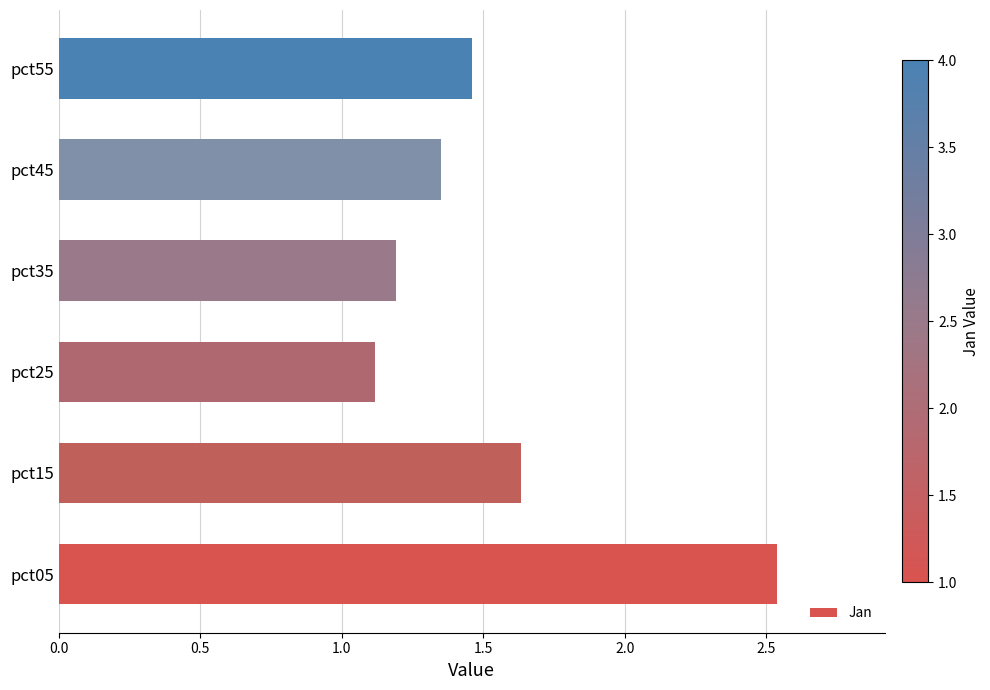

At which category does the chart reach its minimum across all series?

pct25